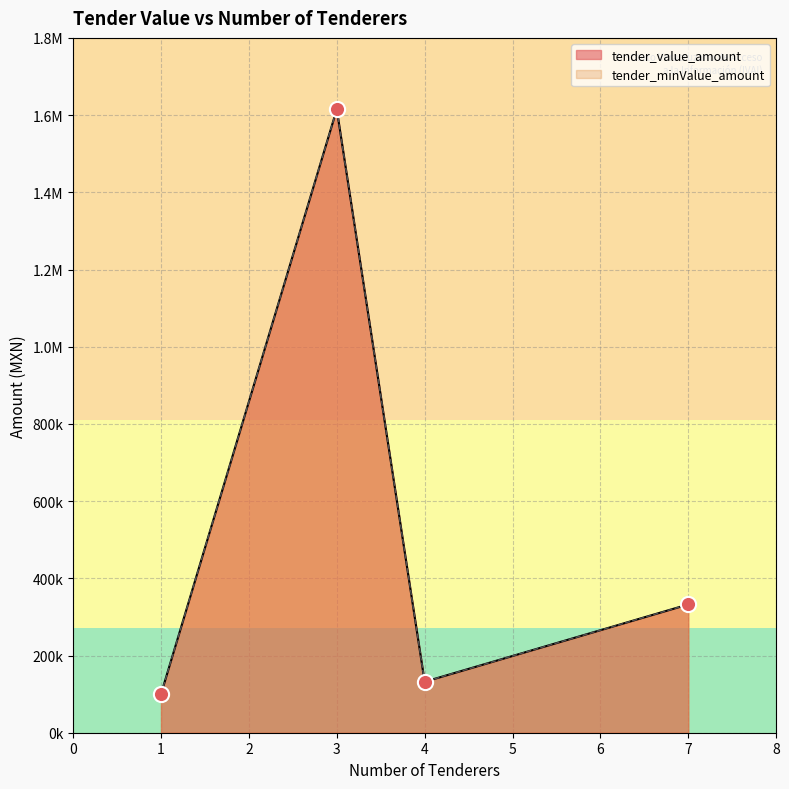

At which category is the sum across all series the highest?

3